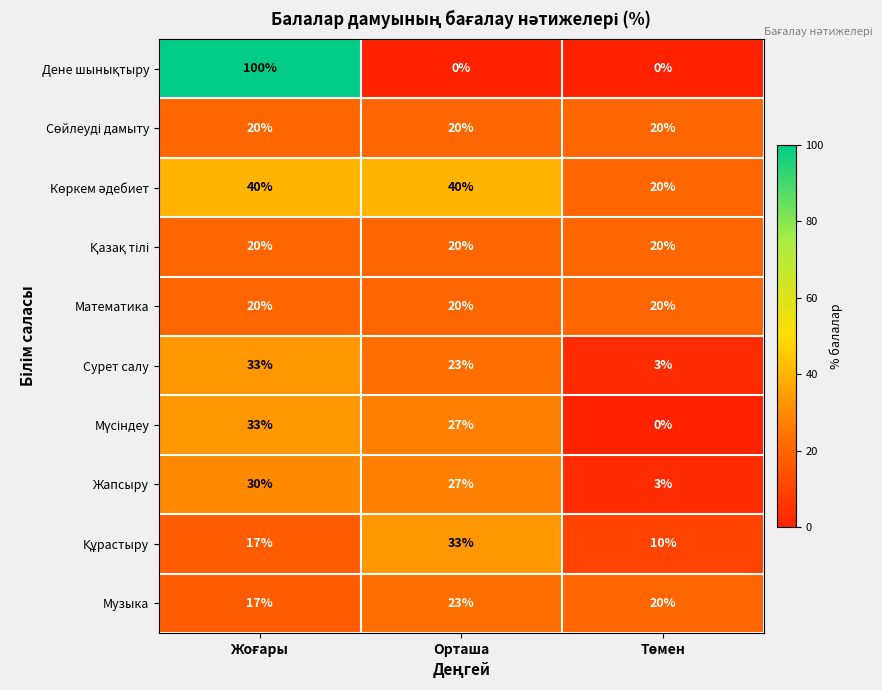

How many series are shown in this chart?

10